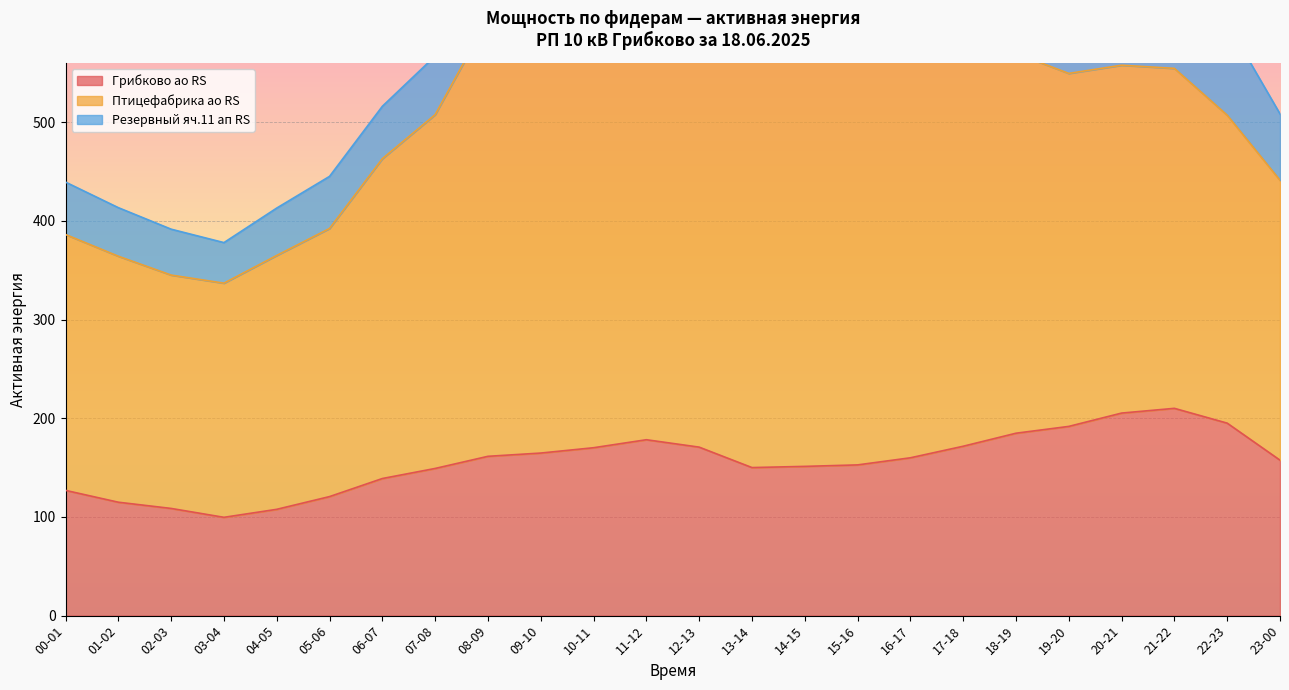

What is the difference between the maximum and second lowest values in the Грибково ао RS series?

102.3